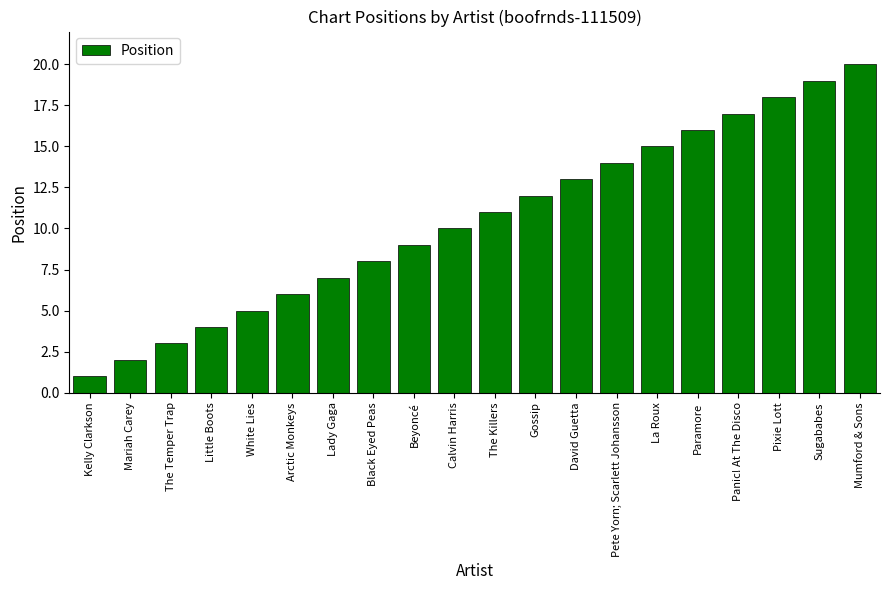

How many categories are shown in the chart?

20